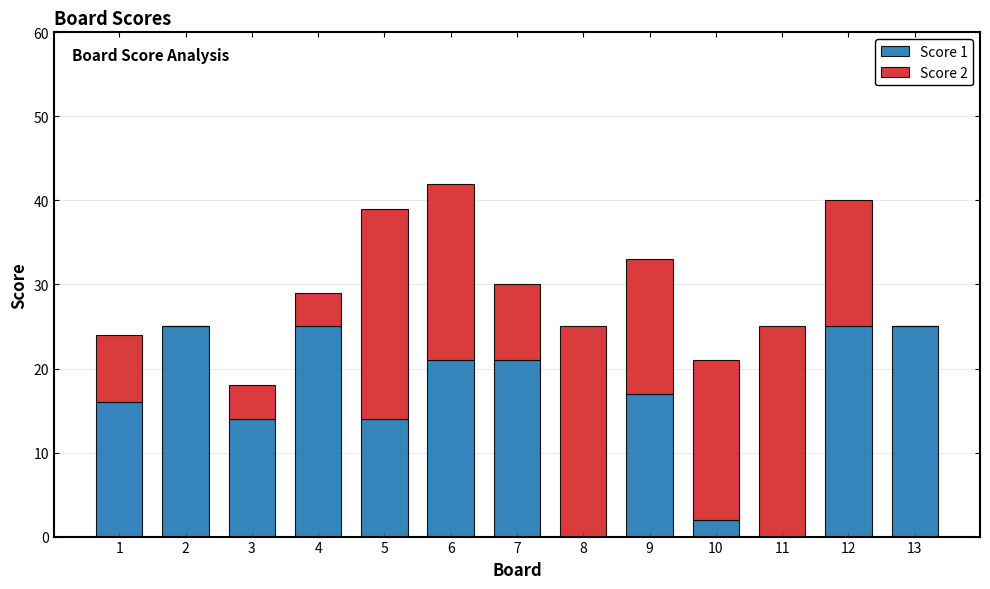

Reading right to left, list the values for the Score 1 series.

13=25	12=25	11=0	10=2	9=17	8=0	7=21	6=21	5=14	4=25	3=14	2=25	1=16